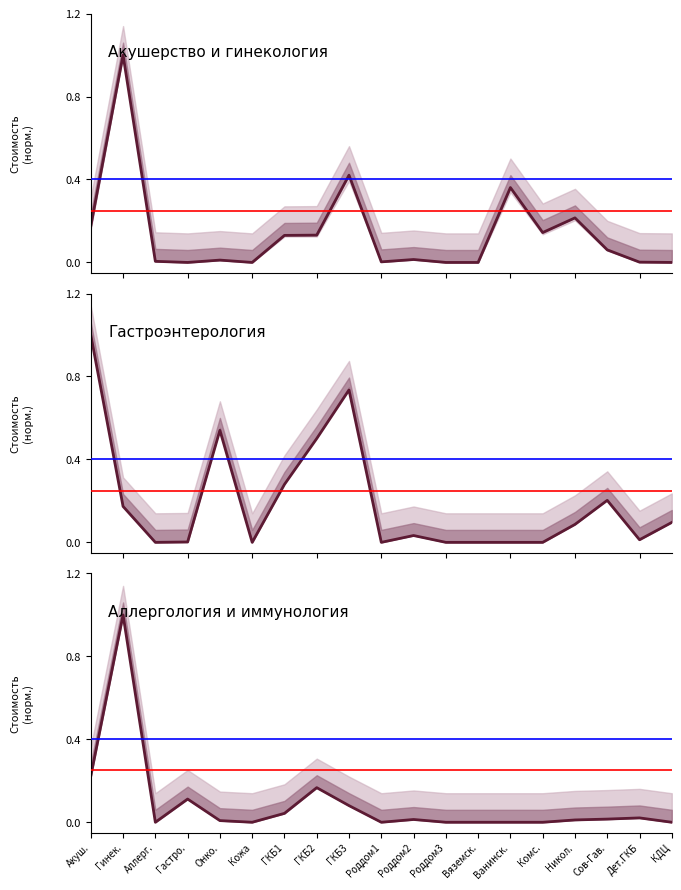

At how many categories does at least one series exceed 0?

16